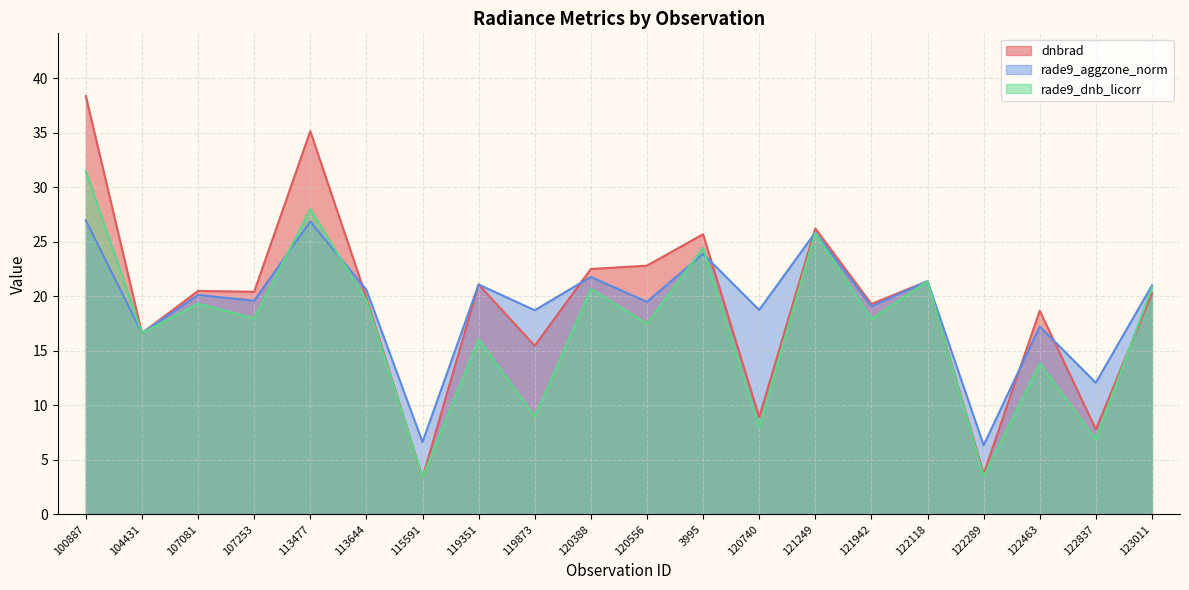

What is the greatest value displayed?

38.4